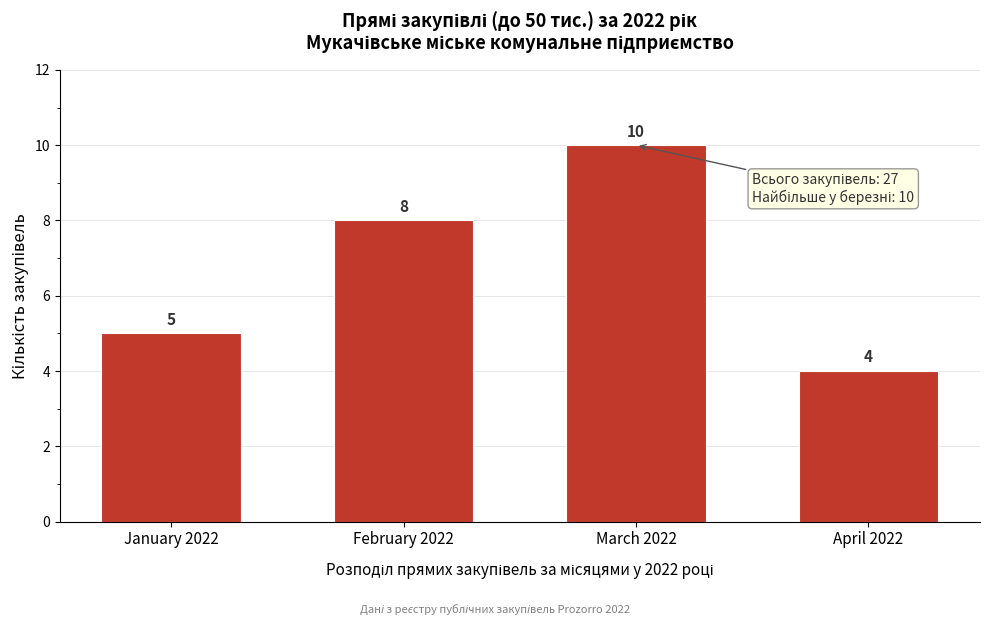

Reading left to right, what are all the values shown in this chart?

5	8	10	4